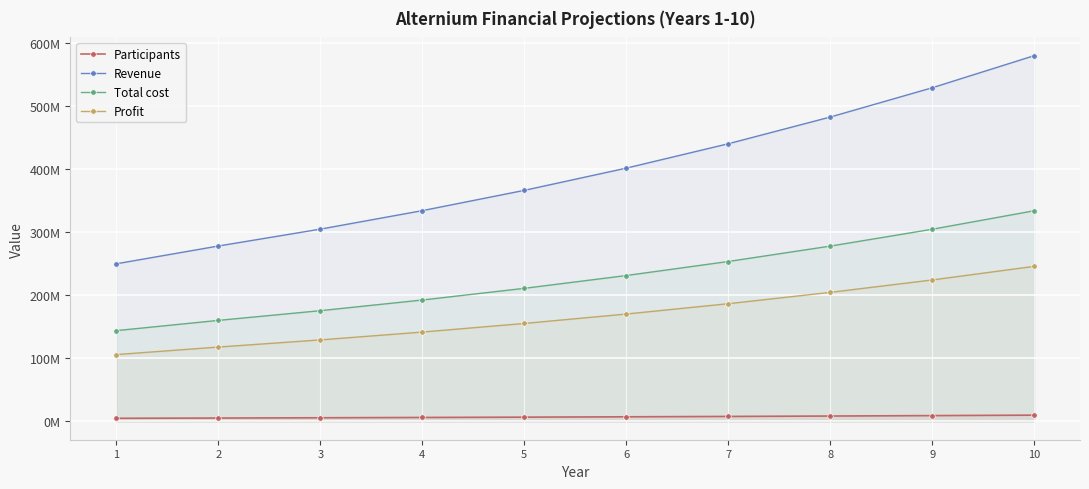

List the series in order of their peak value, lowest first.

Participants, Profit, Total cost, Revenue